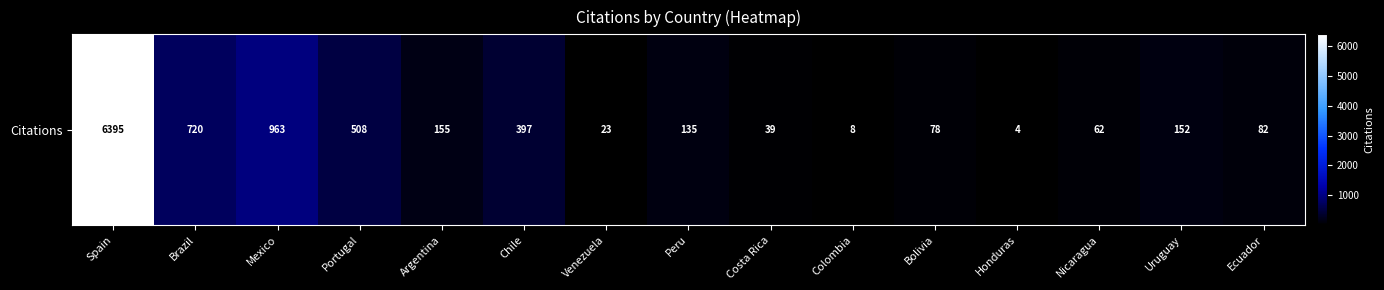

What is the change in value from Brazil to Mexico?

+243